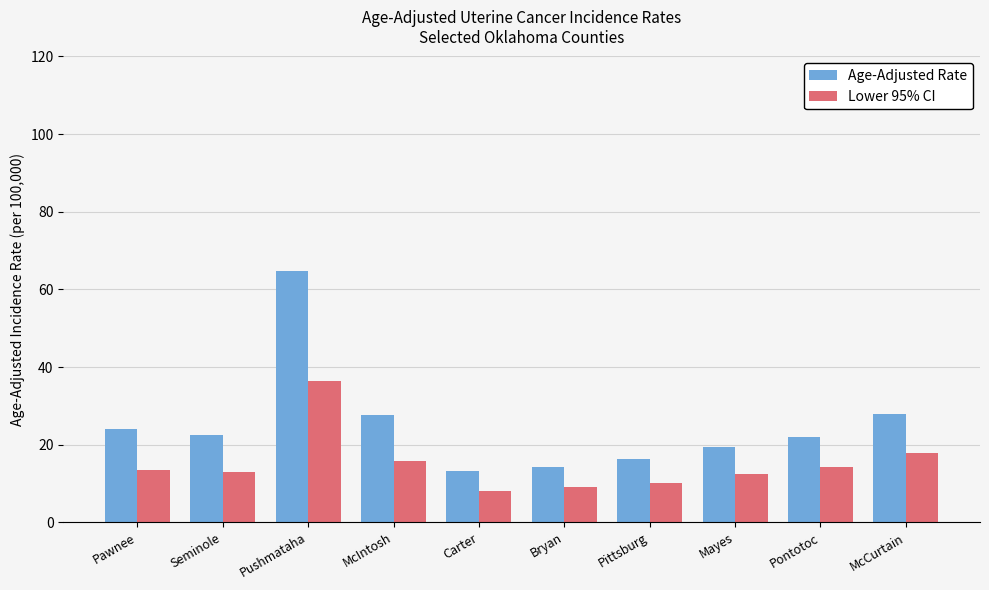

Is it true that Lower 95% CI equals 22.3 at Pontotoc?

False